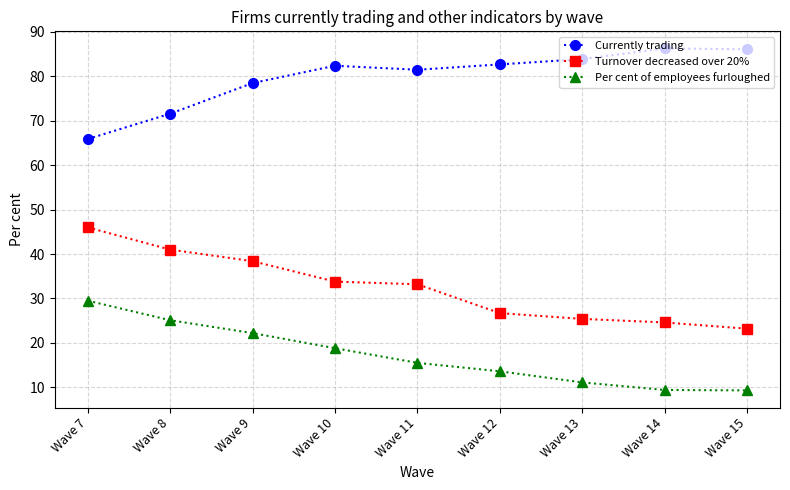

True or false: Currently trading and Turnover decreased over 20% cross at least once.

False